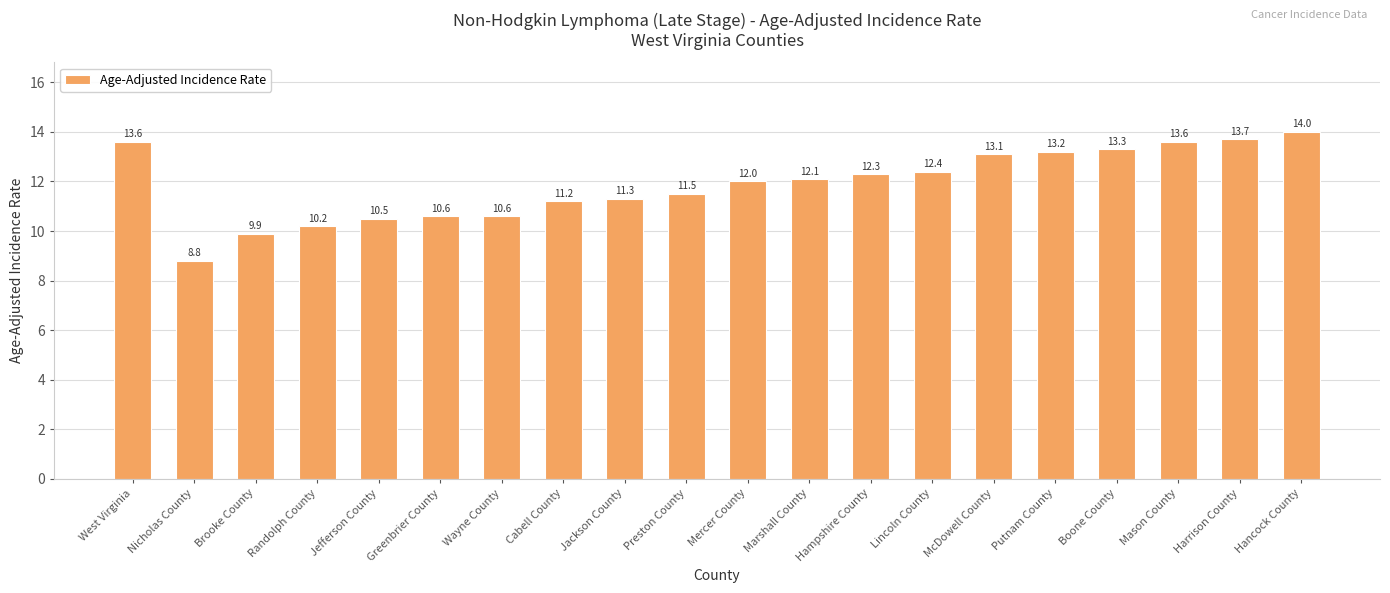

At which category does the chart reach its minimum across all series?

Nicholas County